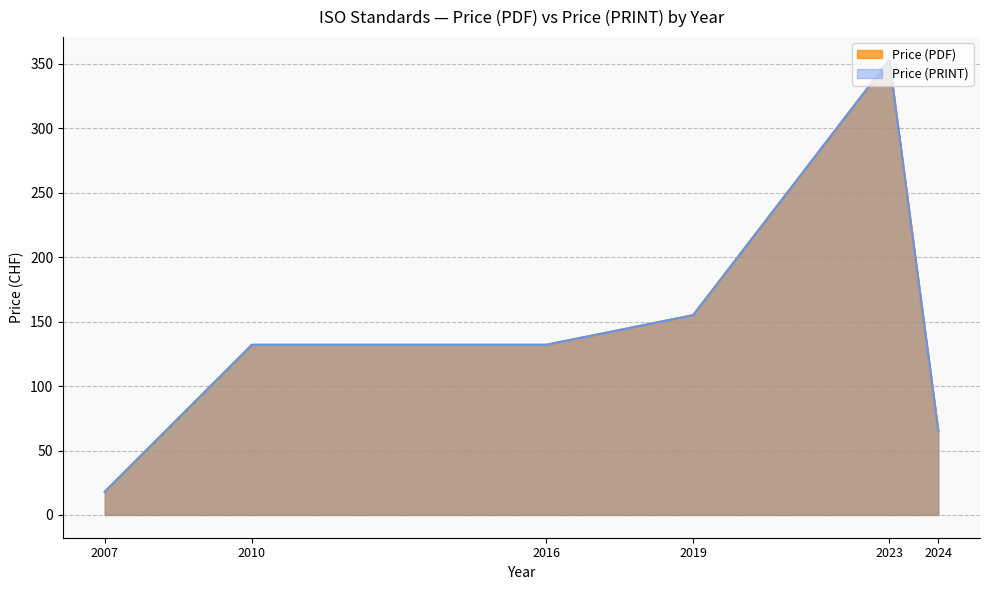

Does the chart have visible grid lines?

Yes